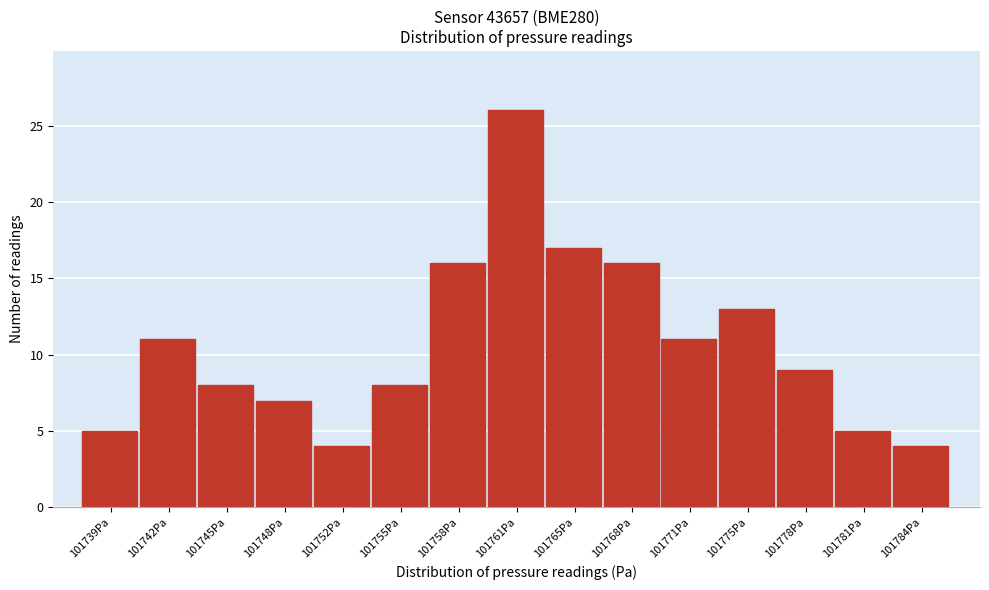

Reading left to right, list all the values displayed in this chart.

5	11	8	7	4	8	16	26	17	16	11	13	9	5	4